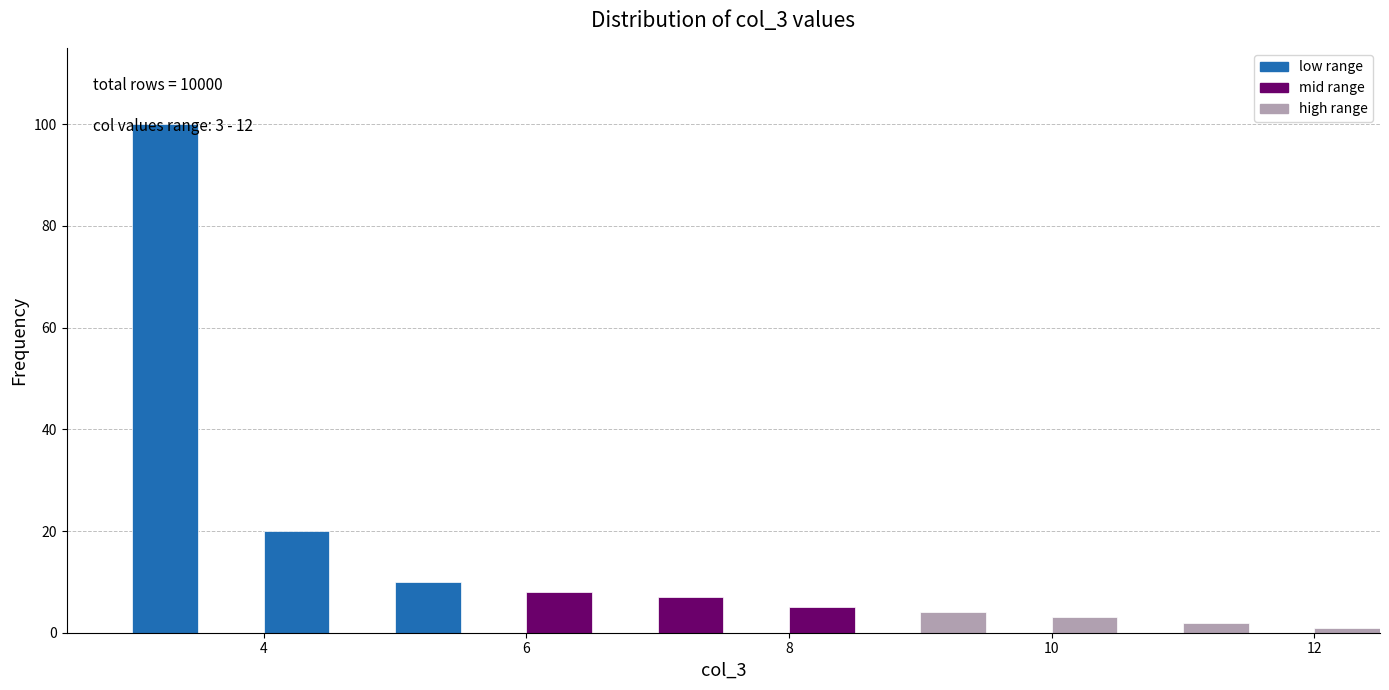

Read against the x-axis, roughly where is the centre of the tallest bar?

3.2